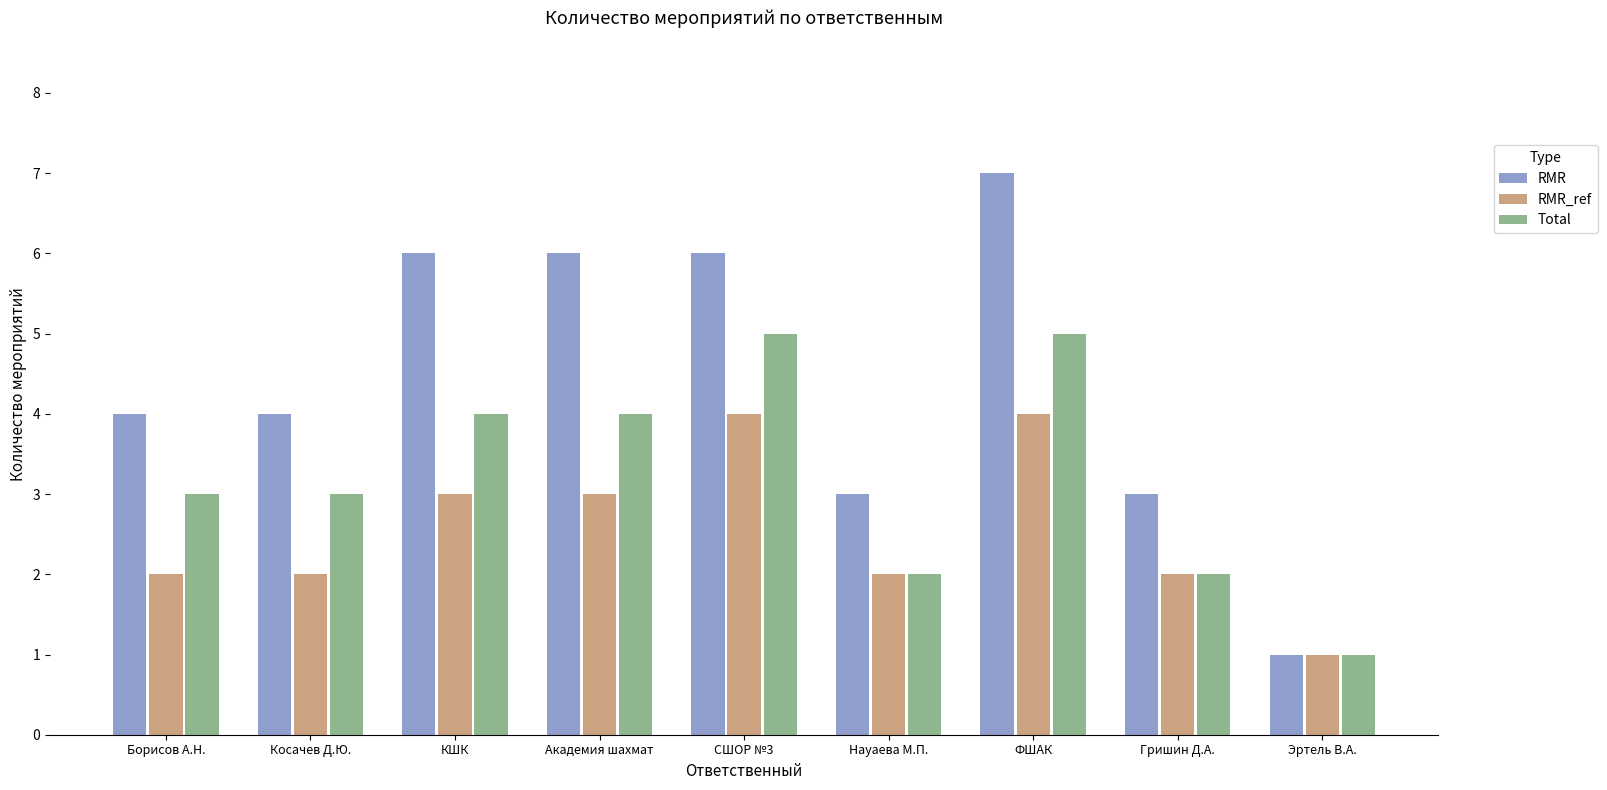

What position from the right is СШОР №3?

5